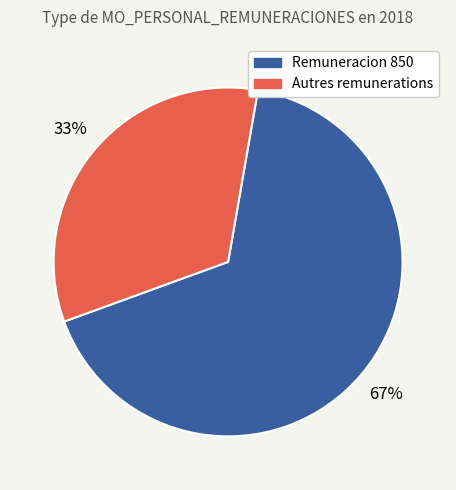

To the nearest percent, what is the average slice percentage?

50%